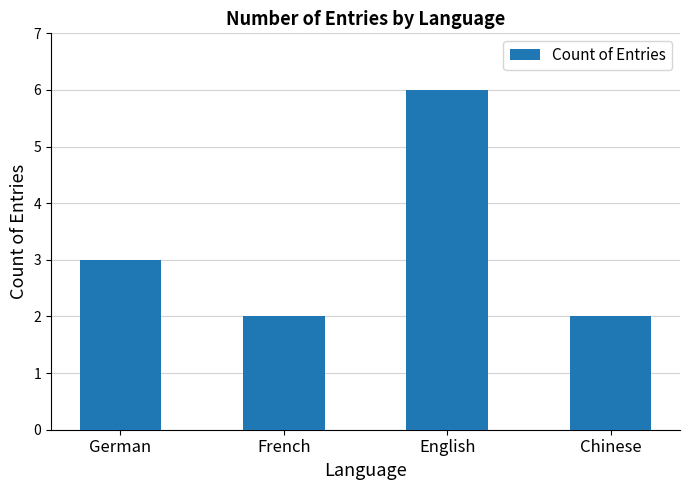

What value does the data have at English?

6